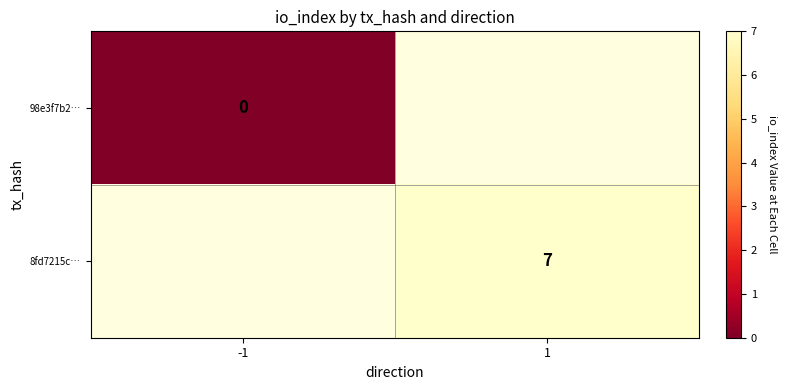

True or false: 8fd7215c… has a value of 7 at 1.

True